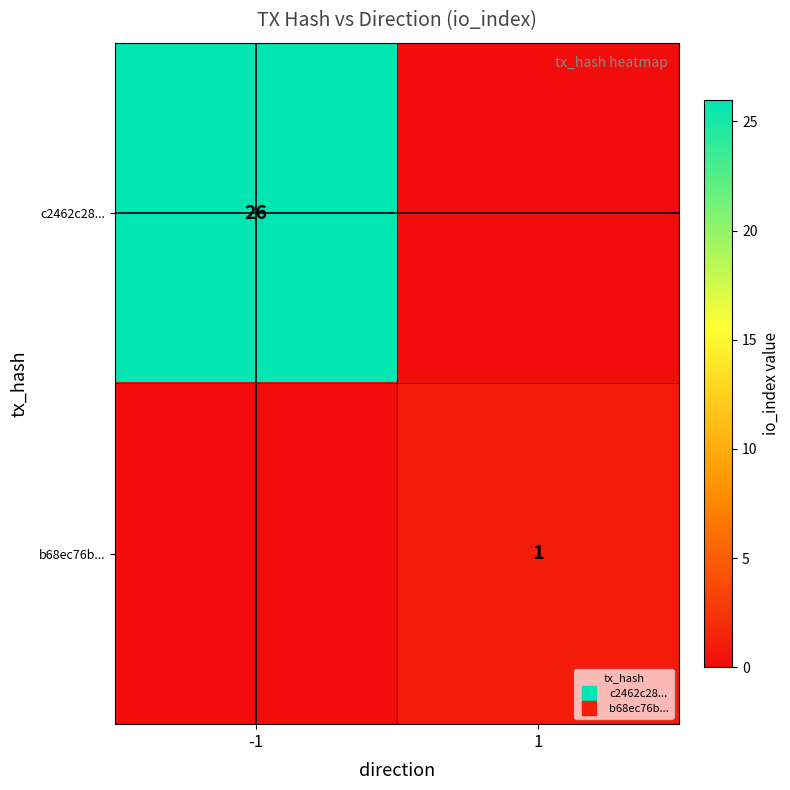

What is the maximum value for b68ec76b...?

1